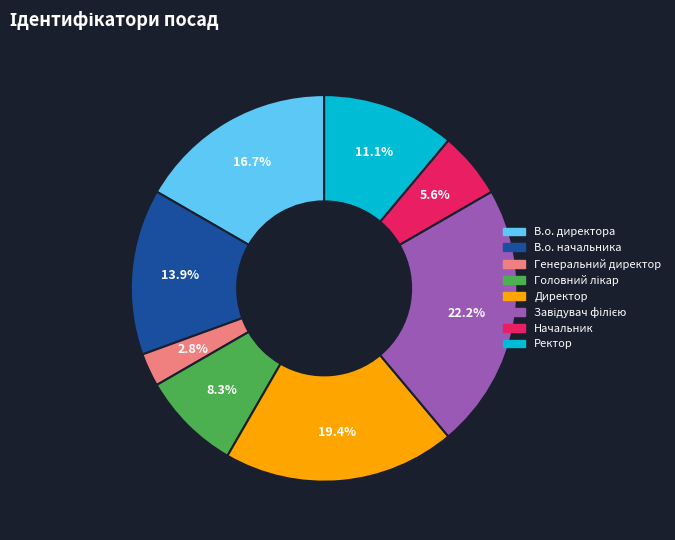

What percentage is NOT represented by В.о. директора?

83.3%